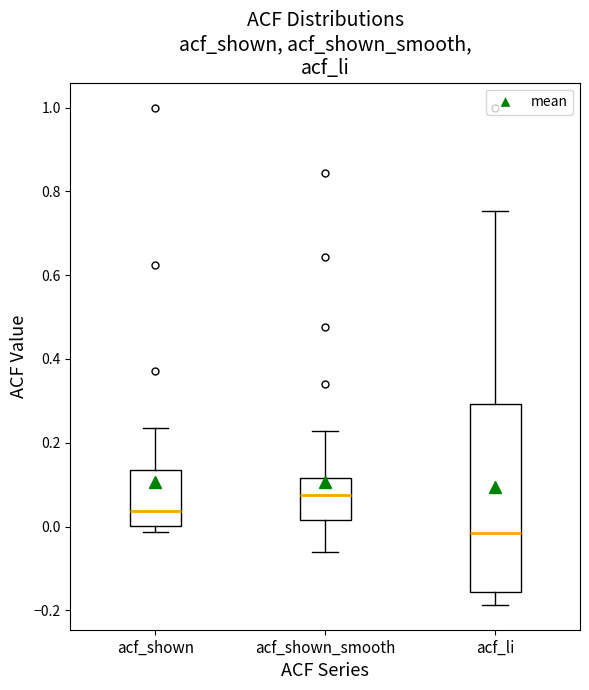

Which box is the tallest, from its lower edge to its upper edge?

acf_li